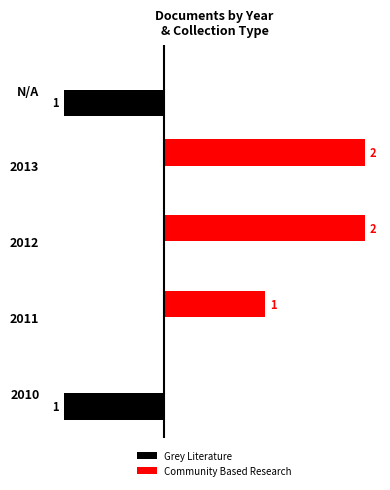

Which series has the largest total across all categories?

Community Based Research